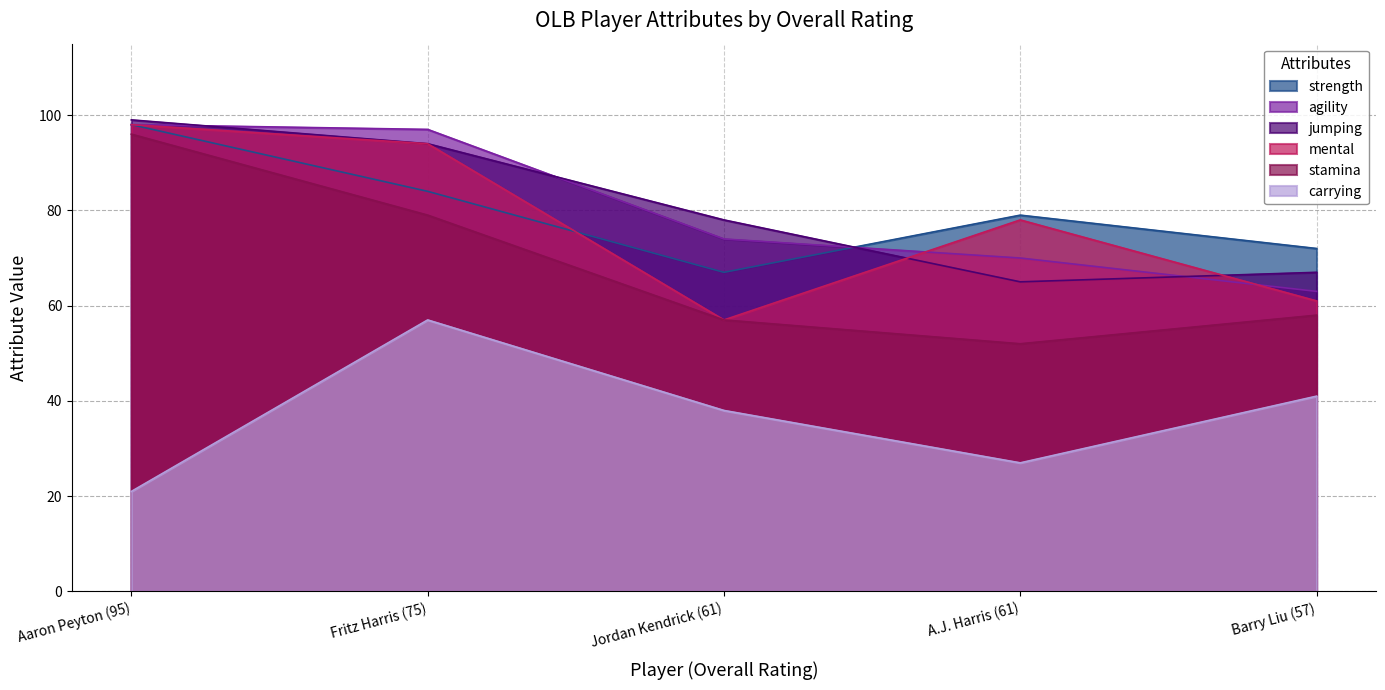

What is the average value of the mental series?

78